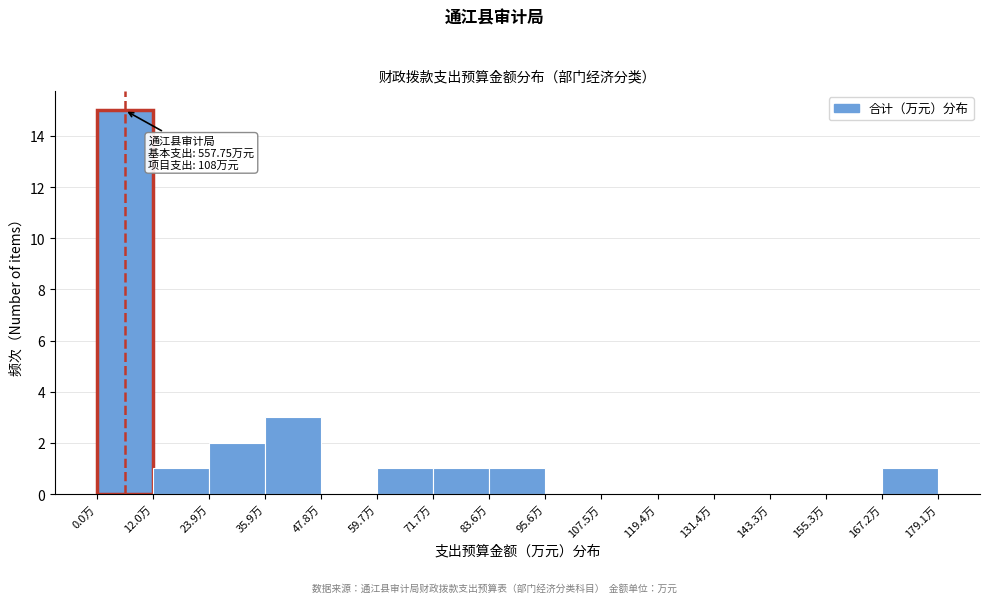

Which range on the x-axis has the tallest bar?

0 to 12